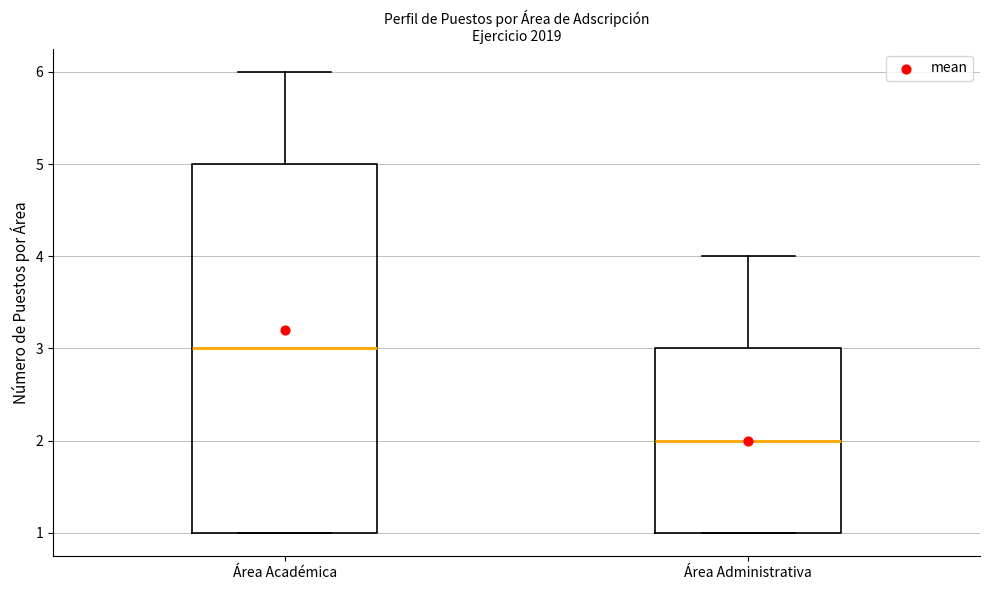

Reading left to right, read every box against the y-axis: the position of its median line, the range the box covers, and the ends of its whiskers. The values are not printed on the chart, so give them approximately, as read against the axis.

Área Académica: median 3, box 1 to 5, whiskers 1 to 6
Área Administrativa: median 2, box 1 to 3, whiskers 1 to 4